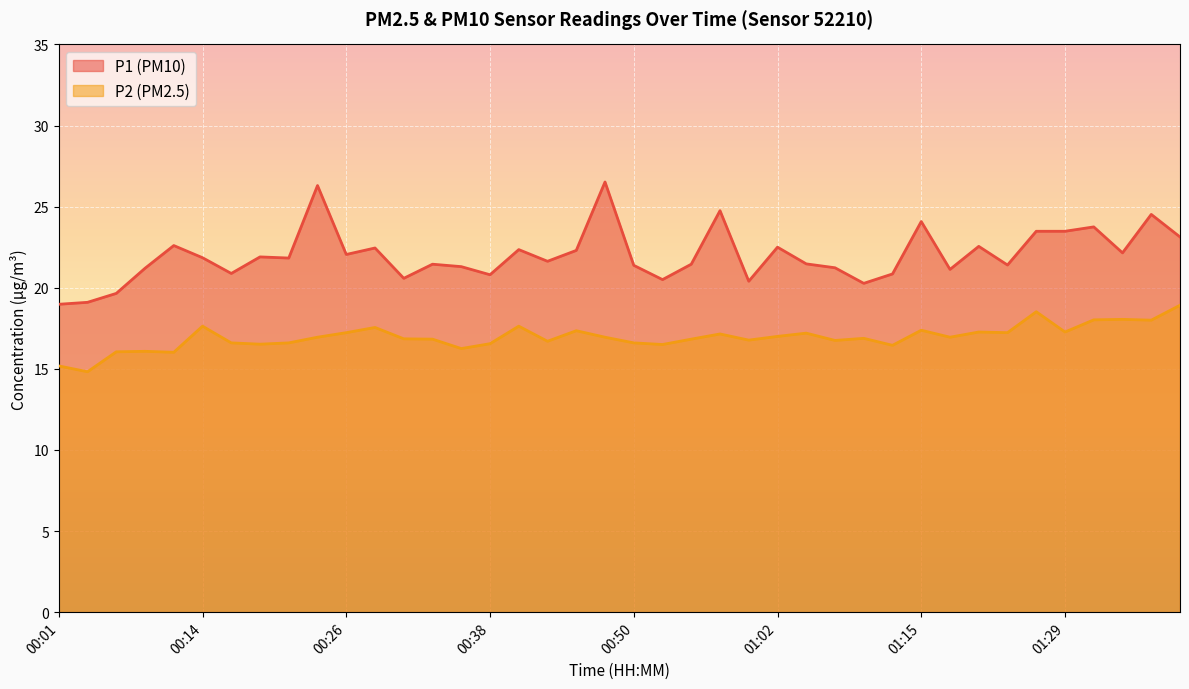

What is the difference between the second highest and second lowest values in the P2 series?

3.3